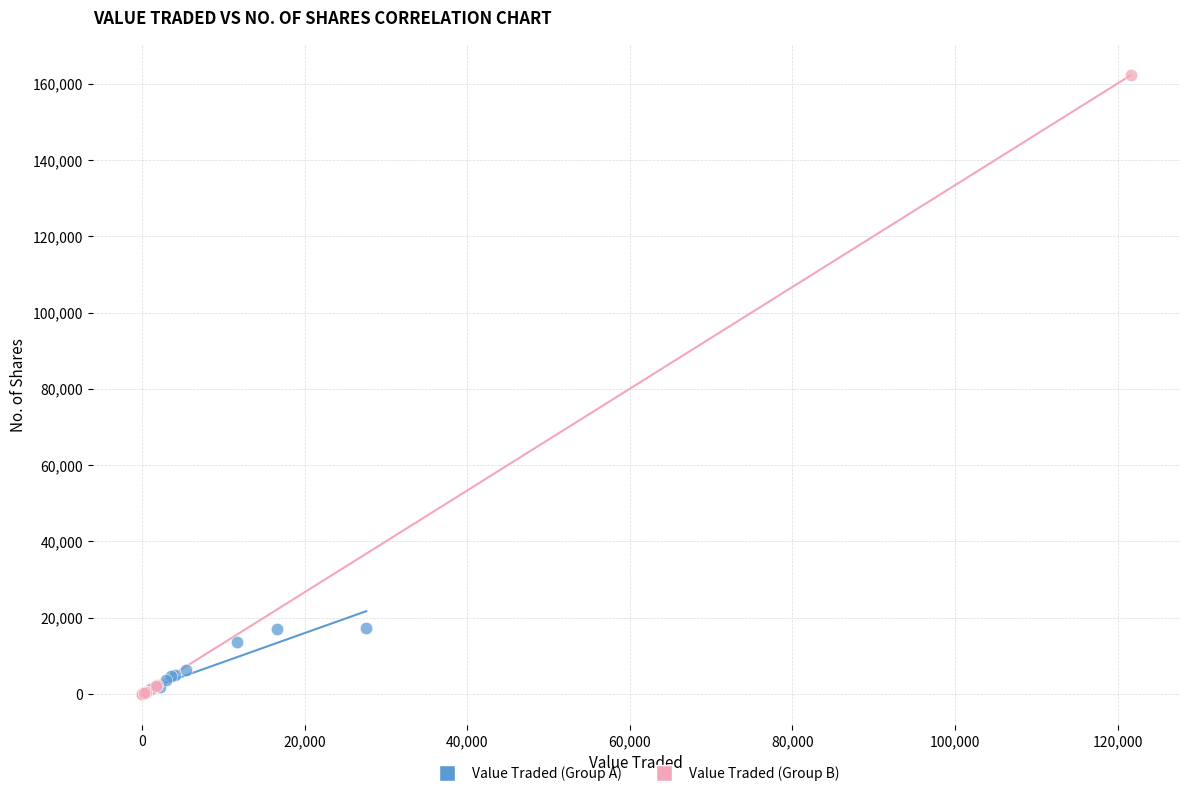

Which series has the widest spread of Y values?

Value Traded (Group B)